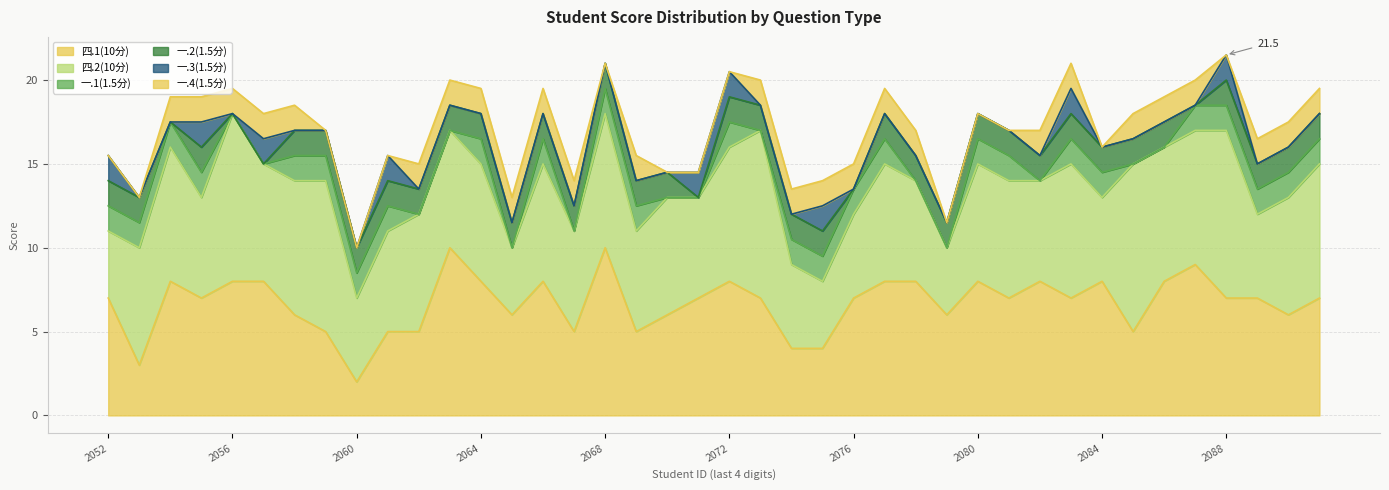

Which category has the highest value across all series?

2022112063